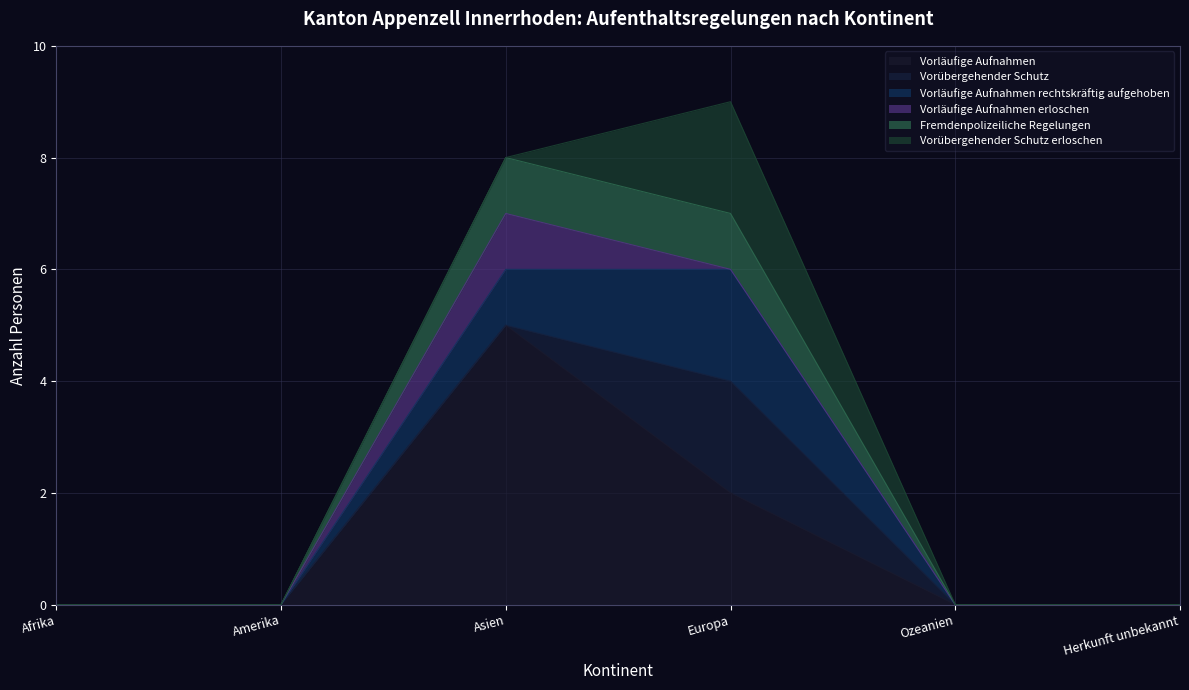

Does the chart display data point markers on the line(s)?

No